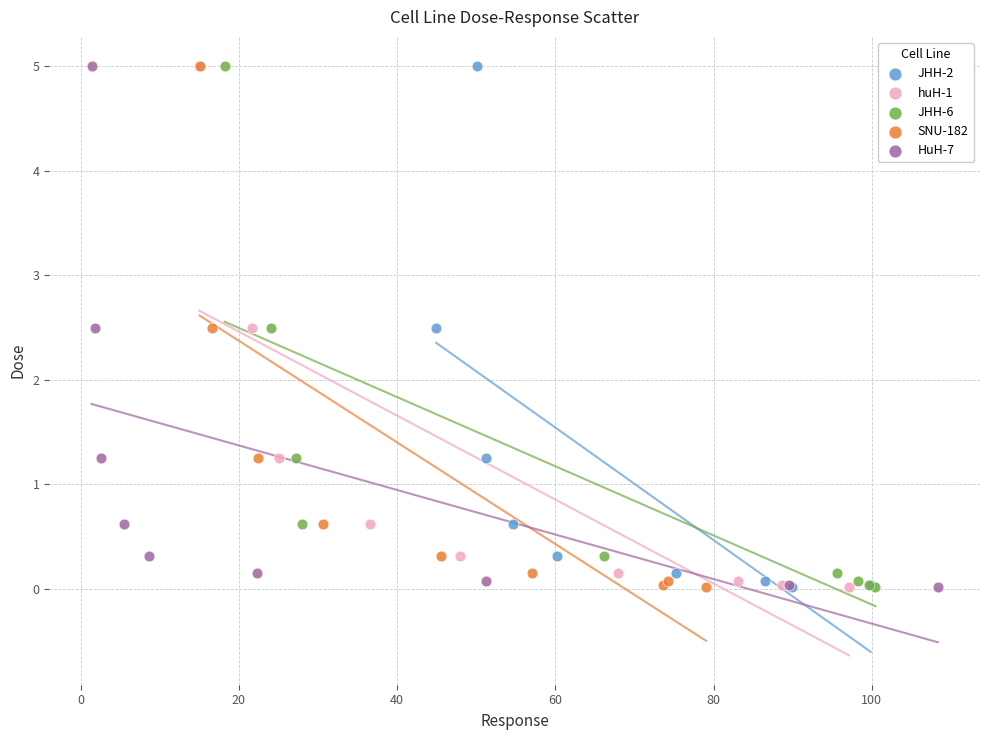

What are all the series names shown in the legend?

JHH-2, huH-1, JHH-6, SNU-182, HuH-7